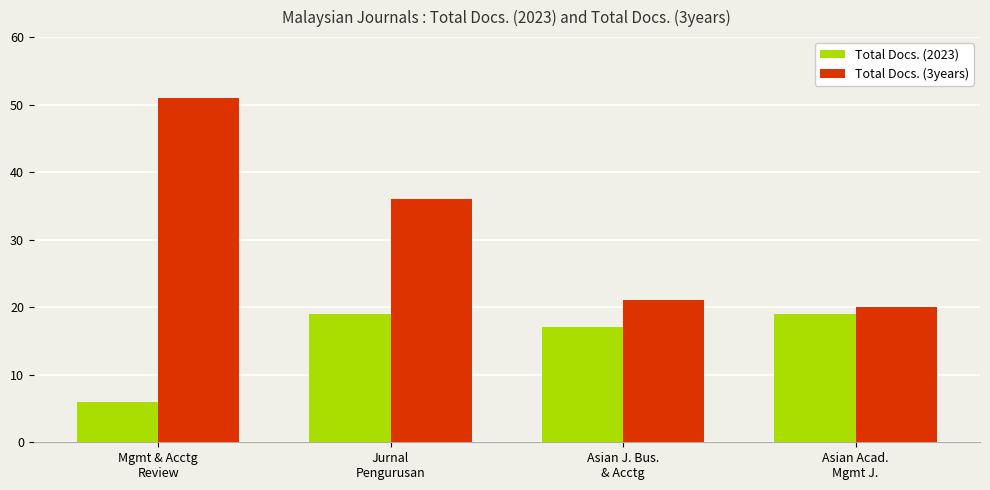

List the series in order of their overall mean, highest first.

Total Docs. (3years), Total Docs. (2023)